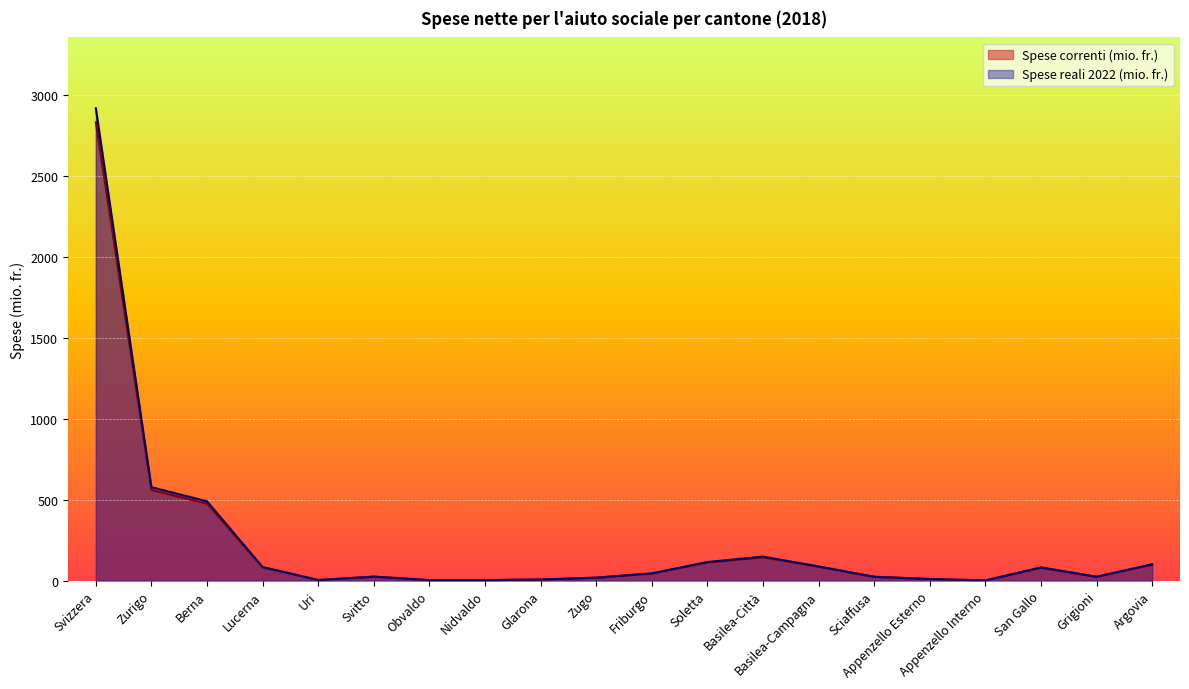

How many categories are shown in the chart?

20